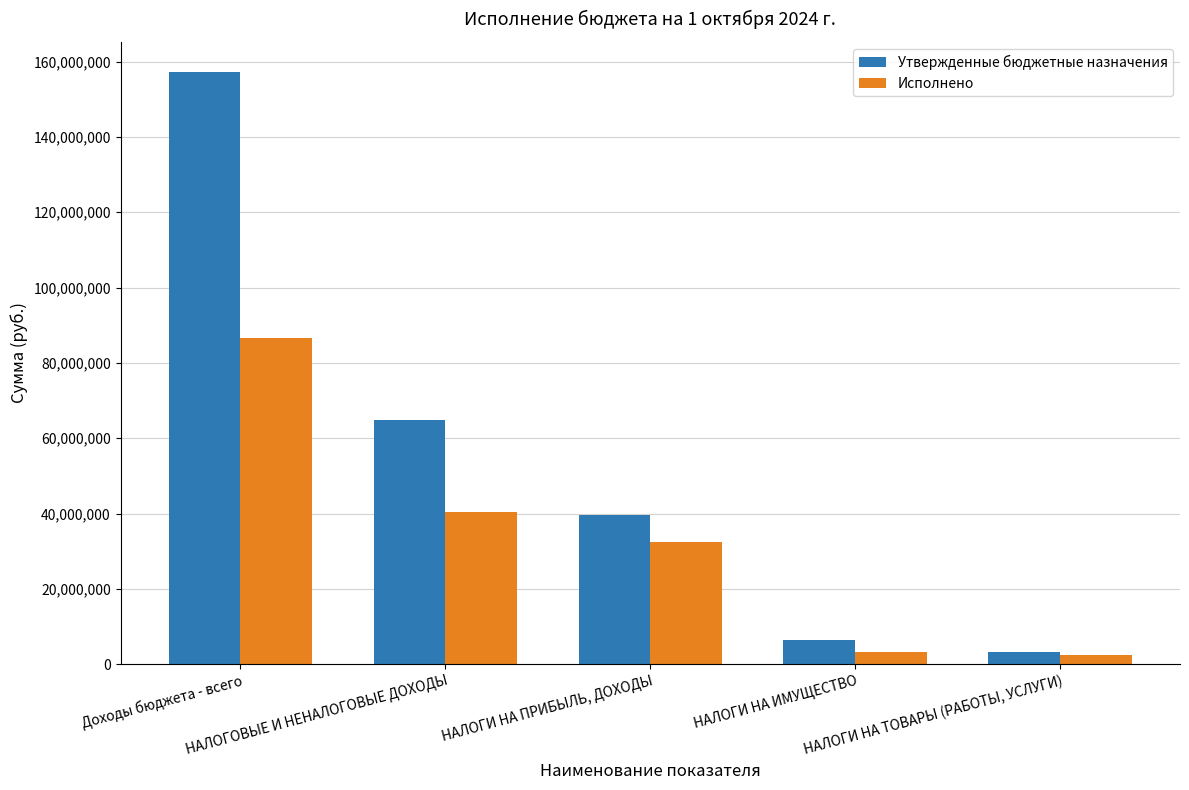

Which category has the highest value in the Утвержденные бюджетные назначения series?

Доходы бюджета - всего